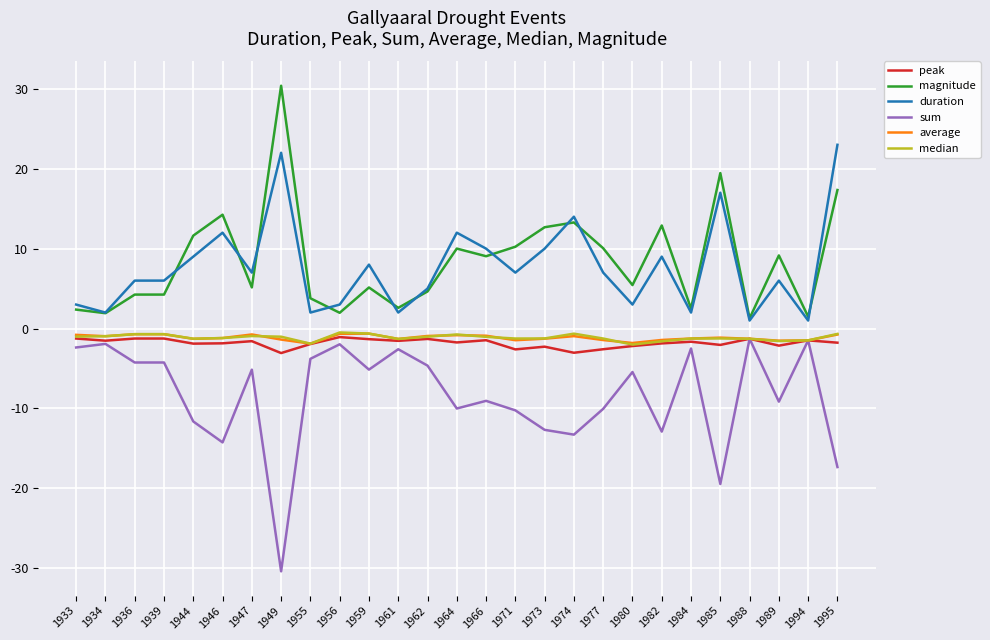

True or false: average has a value of -1.5 at 1971.

True